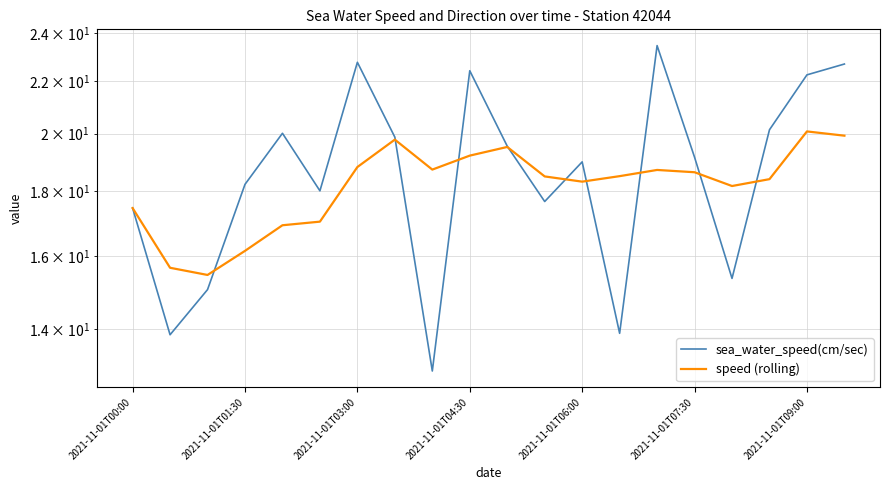

What is the label of the 6th point from the left?

2021-11-01T07:30